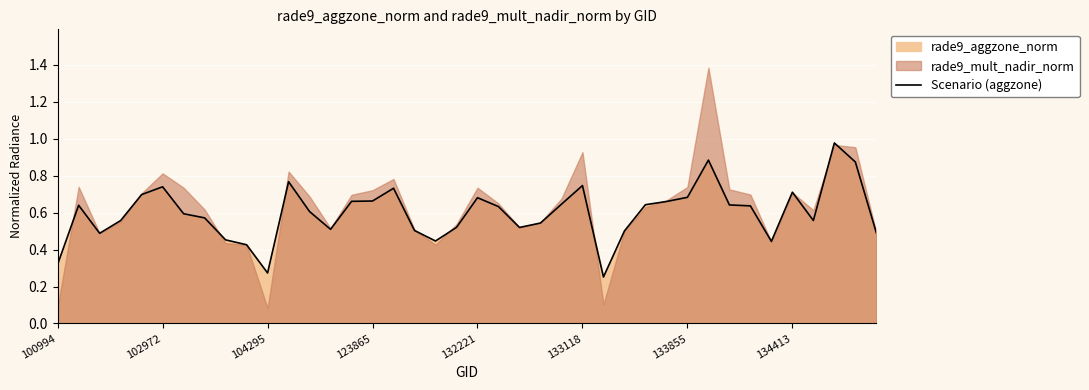

What is the smallest value displayed?

0.3